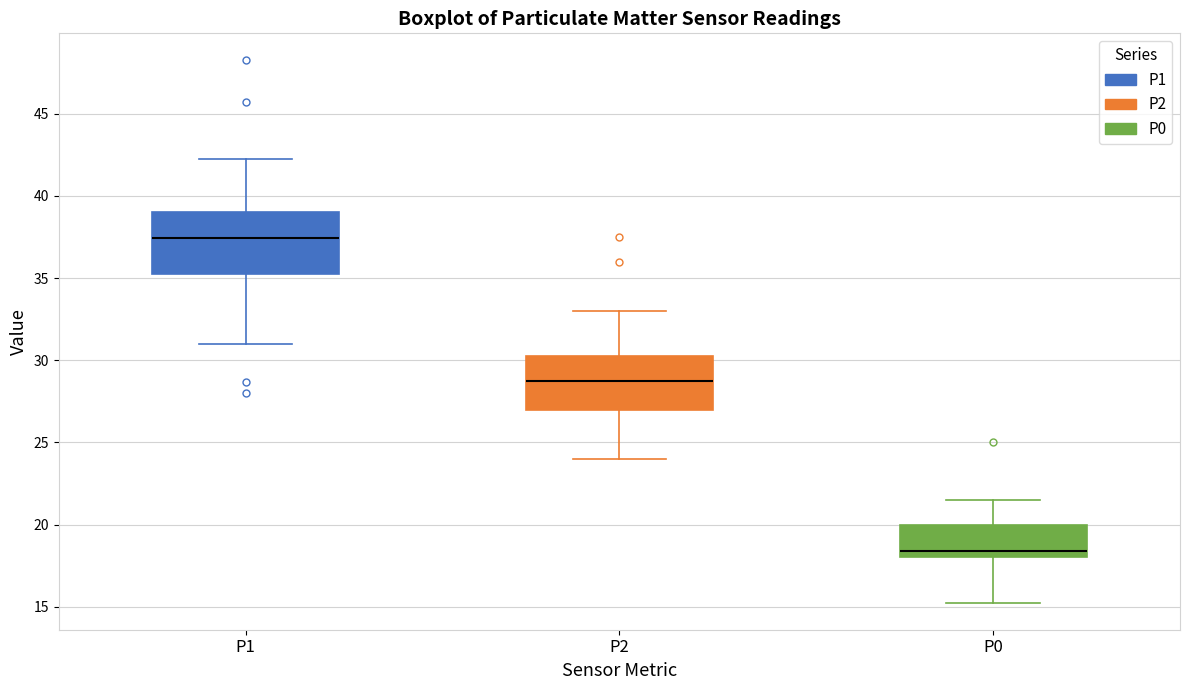

Reading left to right, transcribe this box plot: for each box, give where its median line is, the range the box spans, and where its two whiskers end, as read against the y-axis. The values are not printed on the chart, so give them approximately, as read against the axis.

P1: median 37.5, box 35.0 to 39.0, whiskers 31.0 to 42.5
P2: median 29.0, box 27.0 to 30.5, whiskers 24.0 to 33.0
P0: median 18.5, box 18.0 to 20.0, whiskers 15.5 to 21.5